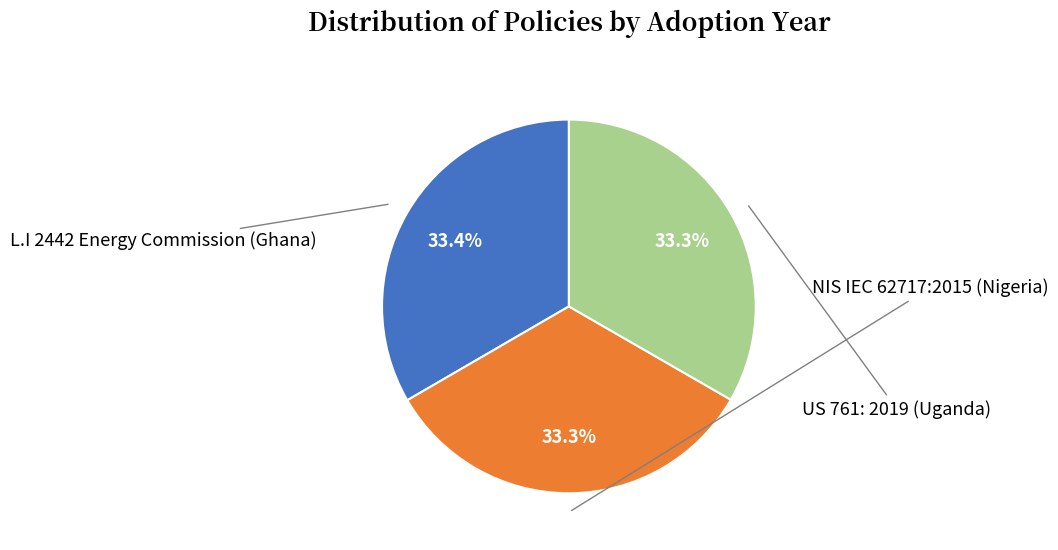

Does any single category account for the majority?

No